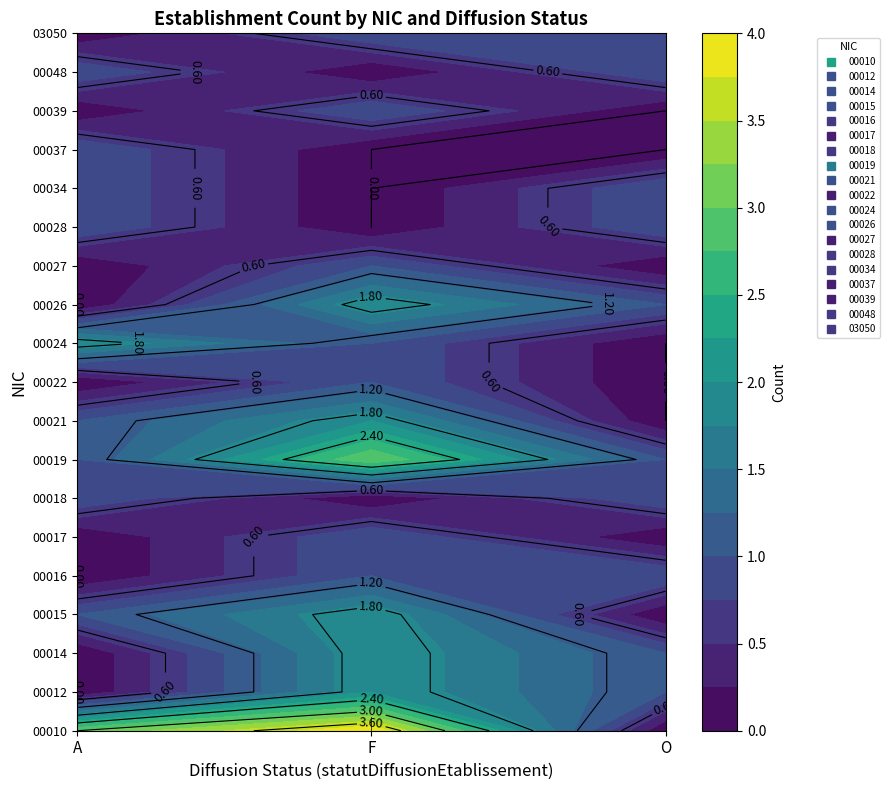

Reading left to right, list all the values displayed in this chart.

00010: 3	4	0
00012: 0	2	1
00014: 0	2	1
00015: 1	2	0
00016: 0	1	1
00017: 0	1	0
00018: 1	0	1
00019: 1	3	1
00021: 1	2	0
00022: 0	1	0
00024: 2	1	0
00026: 0	2	1
00027: 0	1	0
00028: 1	0	1
00034: 1	0	1
00037: 1	0	0
00039: 0	1	0
00048: 1	0	1
03050: 0	1	1